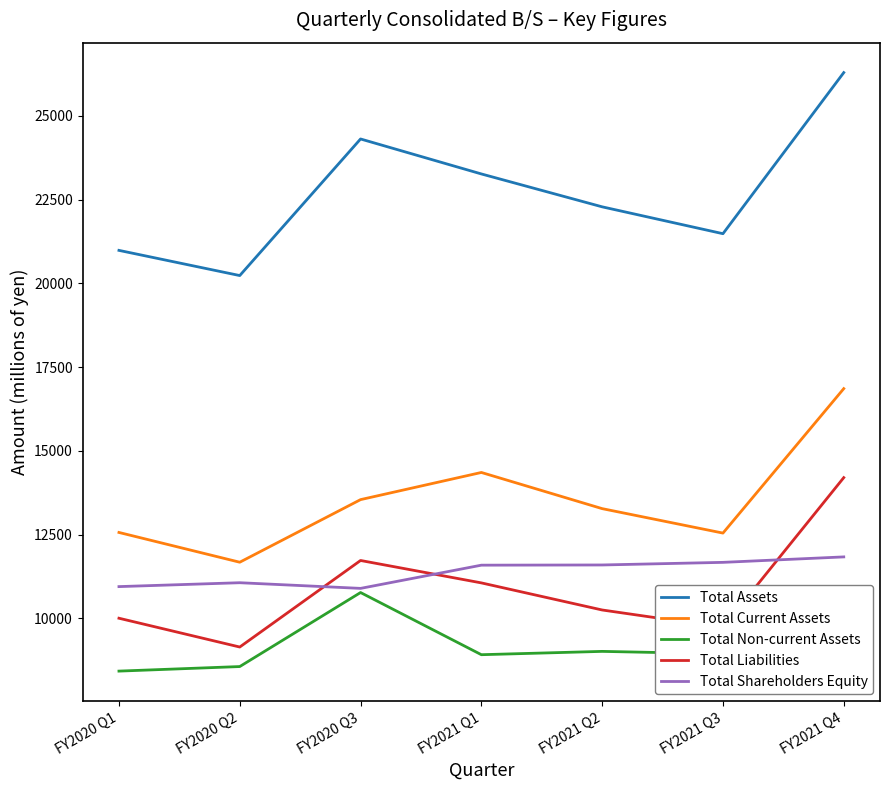

Does the chart have visible grid lines?

No